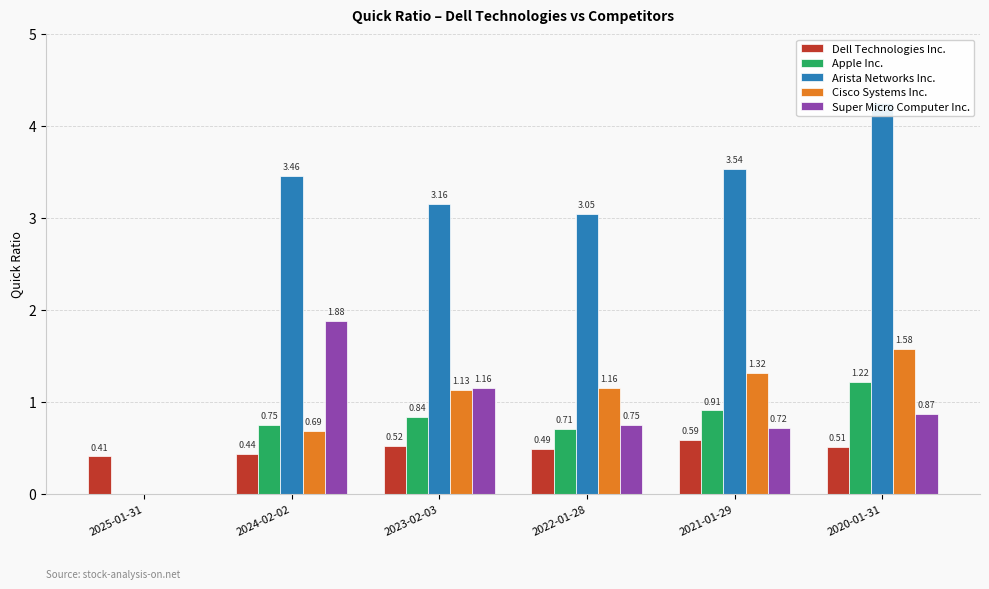

Reading left to right, list all the values displayed in this chart.

Dell Technologies Inc.: 0.4	0.4	0.5	0.5	0.6	0.5
Apple Inc.: 0.0	0.8	0.8	0.7	0.9	1.2
Arista Networks Inc.: 0.0	3.5	3.2	3.0	3.5	4.2
Cisco Systems Inc.: 0.0	0.7	1.1	1.2	1.3	1.6
Super Micro Computer Inc.: 0.0	1.9	1.2	0.8	0.7	0.9